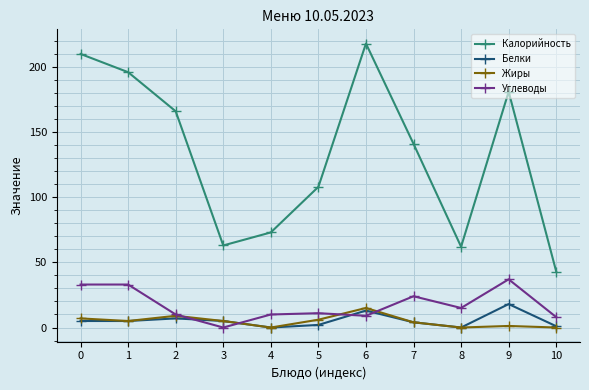

True or false: Углеводы has a value of 18.7 at 0.

False